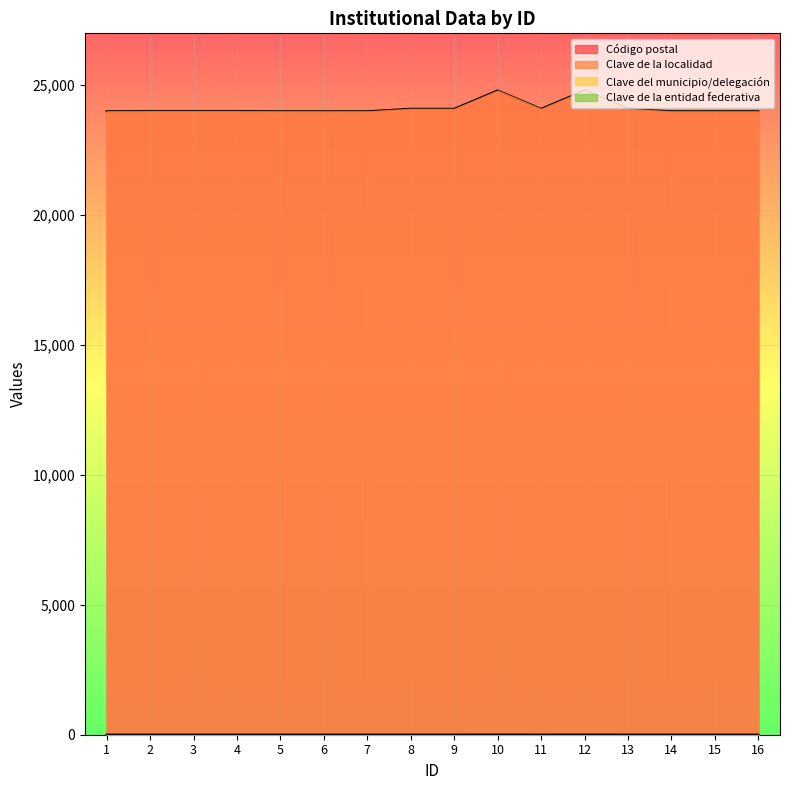

What is the value of the Código postal point at the 7th from the left?

24000